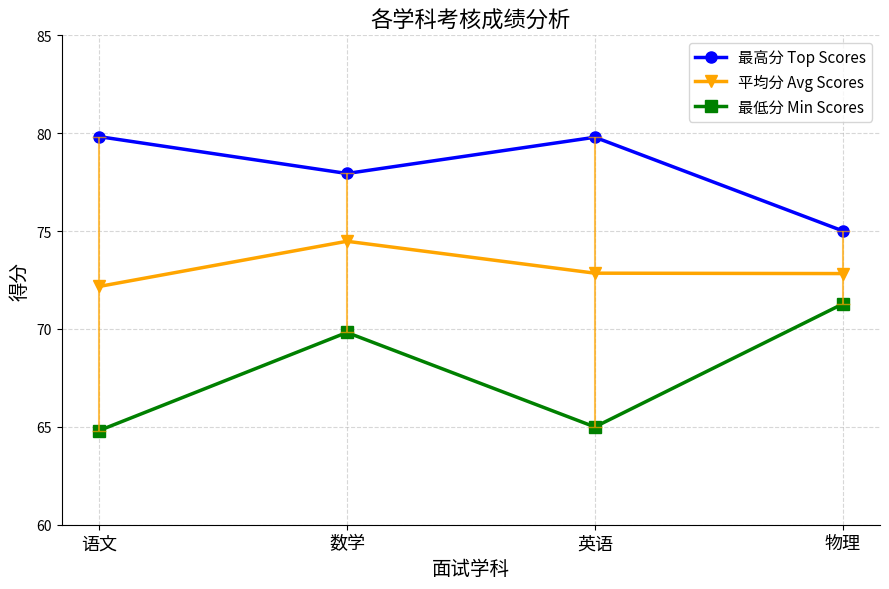

What is the approximate value of 最低分 Min Scores at 语文?

64.8